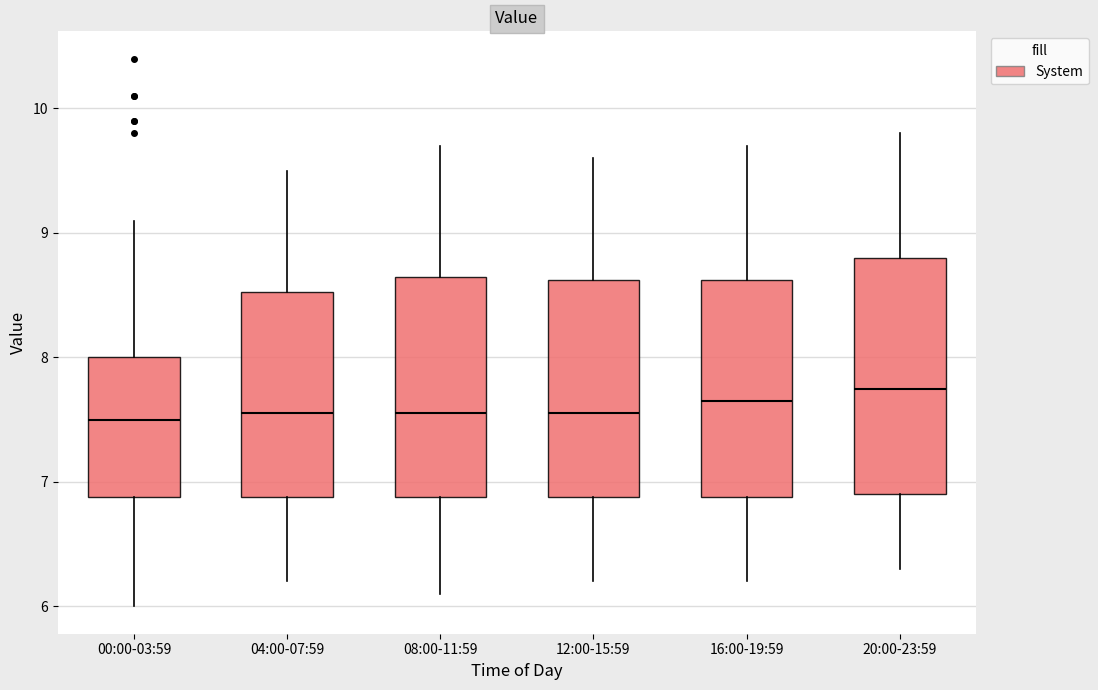

Reading left to right, transcribe this box plot: for each box, give where its median line is, the range the box spans, and where its two whiskers end, as read against the y-axis. The values are not printed on the chart, so give them approximately, as read against the axis.

00:00-03:59: median 7.5, box 6.9 to 8.0, whiskers 6.0 to 9.1
04:00-07:59: median 7.6, box 6.9 to 8.5, whiskers 6.2 to 9.5
08:00-11:59: median 7.6, box 6.9 to 8.7, whiskers 6.1 to 9.7
12:00-15:59: median 7.6, box 6.9 to 8.6, whiskers 6.2 to 9.6
16:00-19:59: median 7.7, box 6.9 to 8.6, whiskers 6.2 to 9.7
20:00-23:59: median 7.8, box 6.9 to 8.8, whiskers 6.3 to 9.8